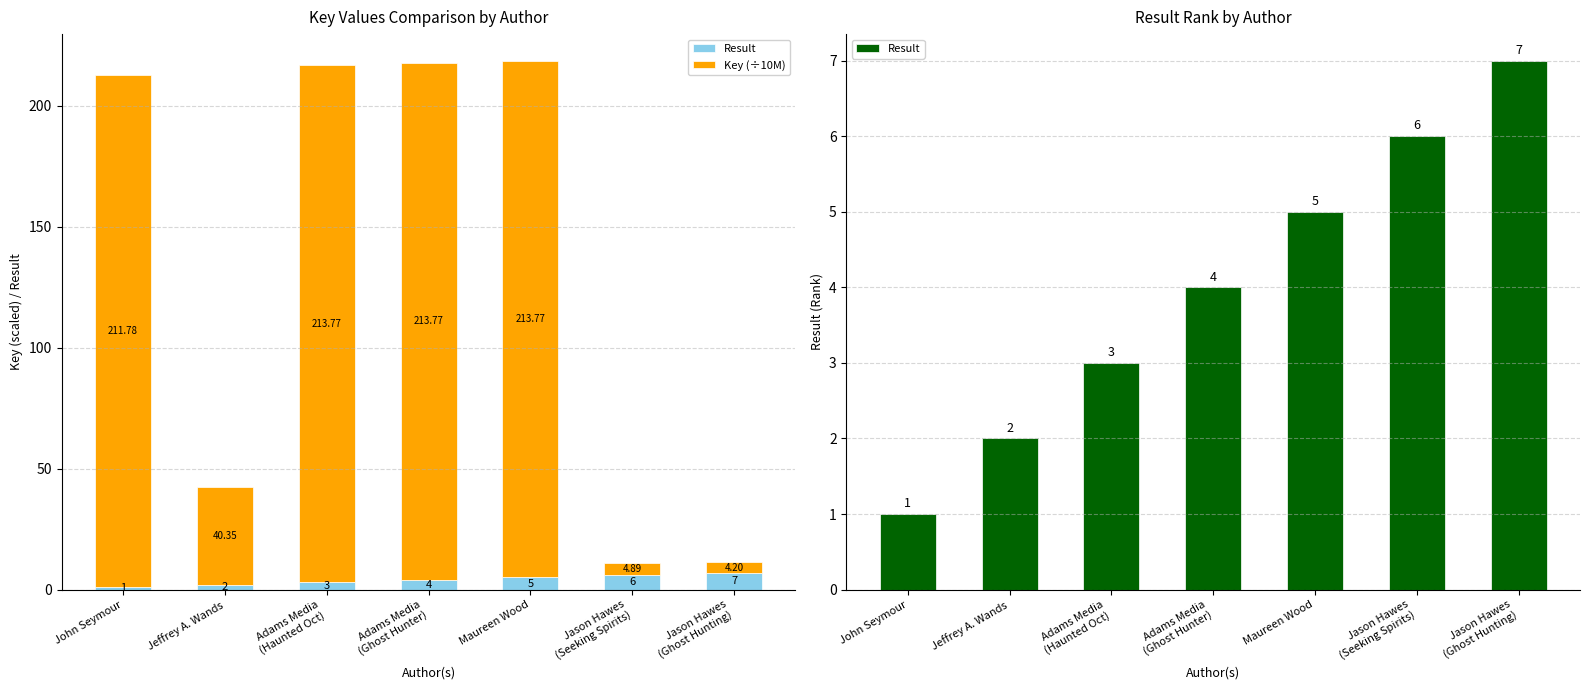

Does the chart contain any negative values?

No